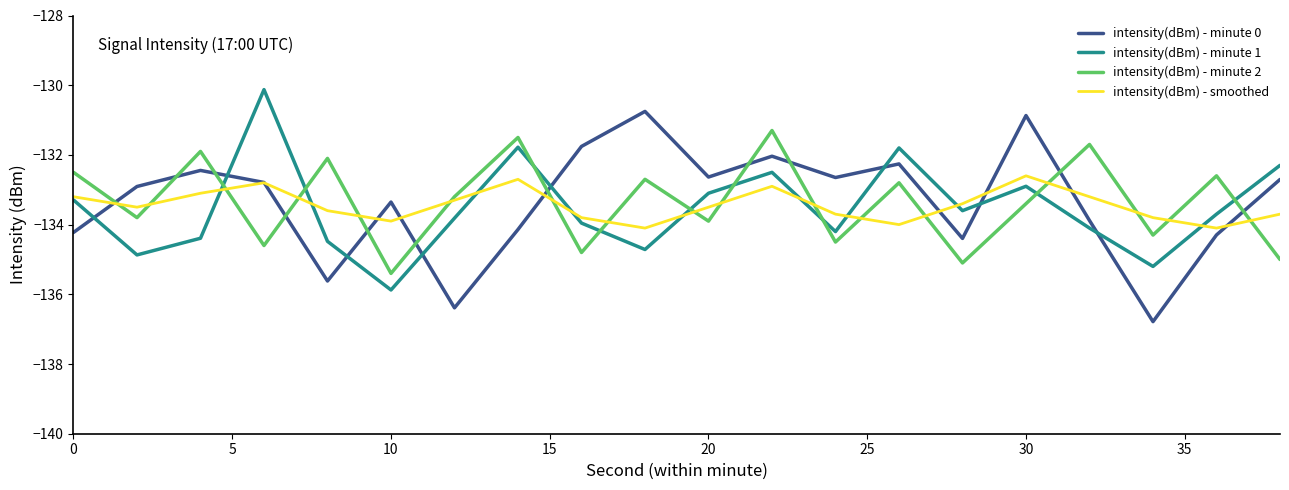

Which series ends up on top after the final intersection of intensity(dBm) - minute 0 and intensity(dBm) - minute 2?

intensity(dBm) - minute 0